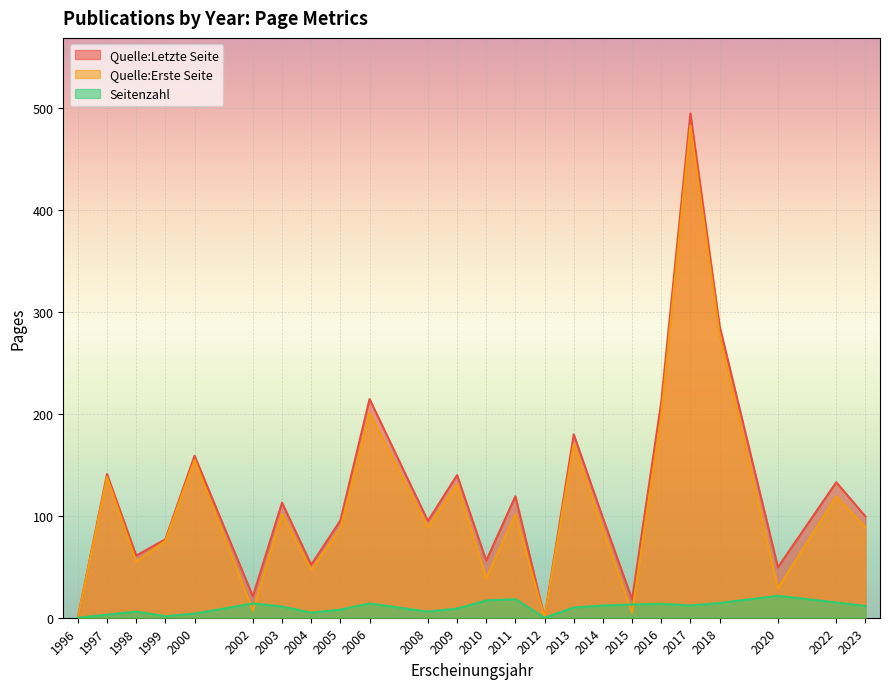

What is the difference between the Quelle:Erste Seite values at 2023 and 2013?

81.5